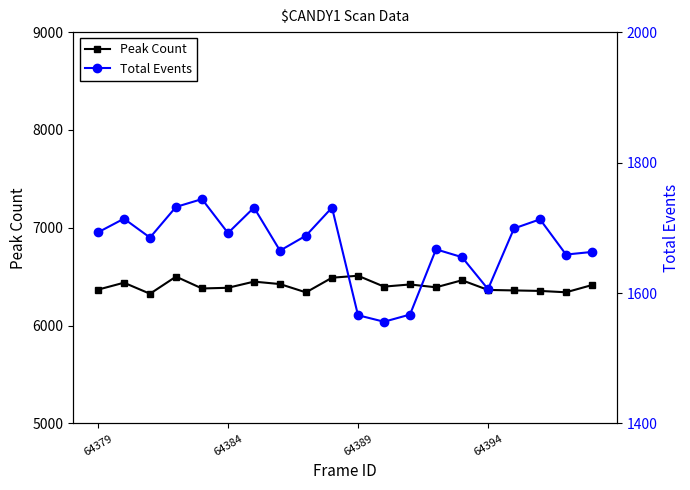

True or false: Peak Count has a value of 10920 at 64394.

False